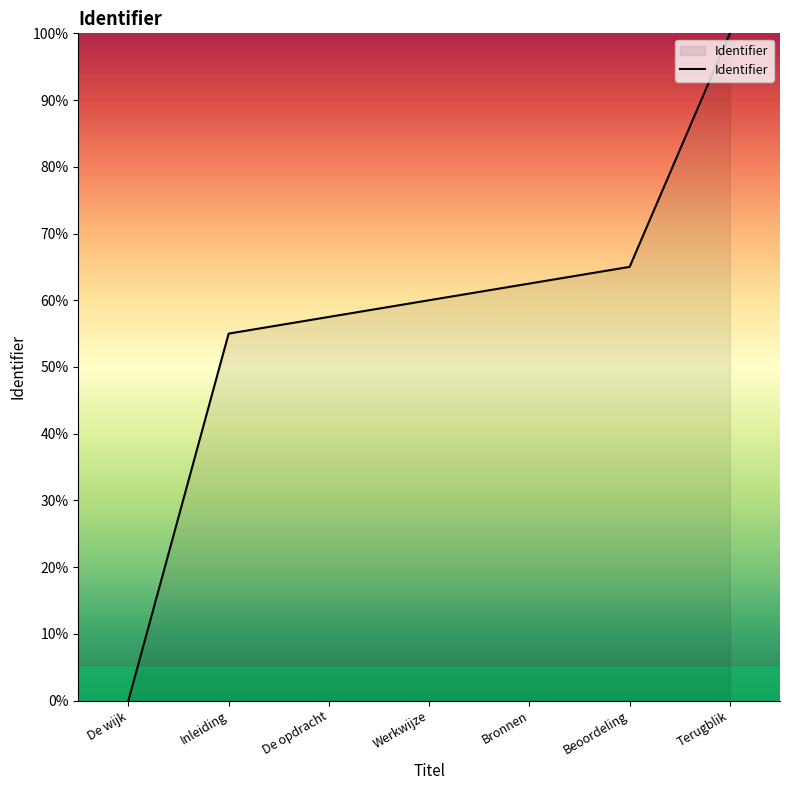

What position from the left is De opdracht?

3